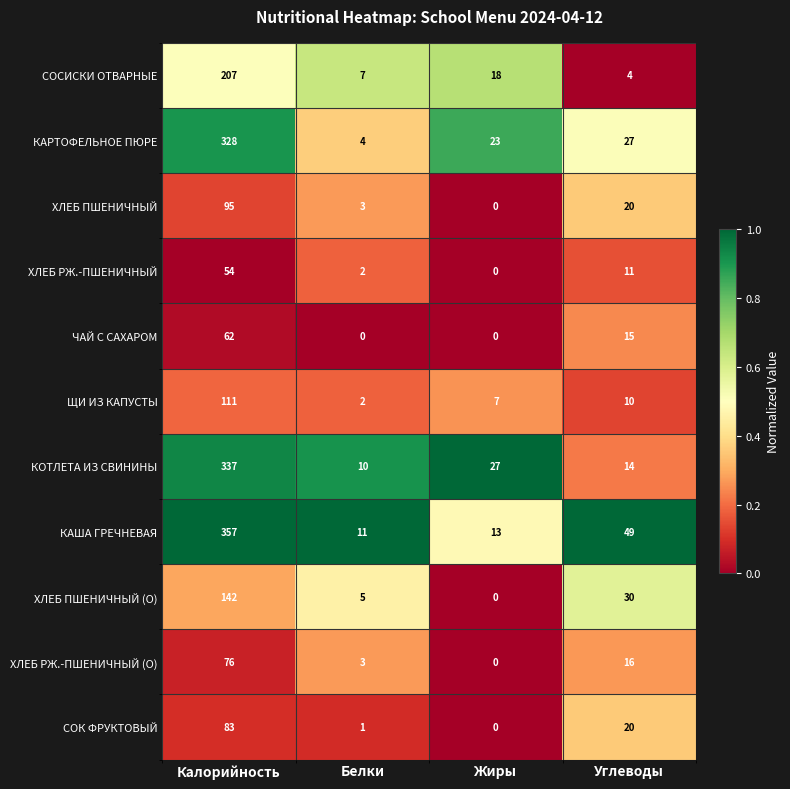

What is the difference between the maximum and minimum values in the КАРТОФЕЛЬНОЕ ПЮРЕ series?

324